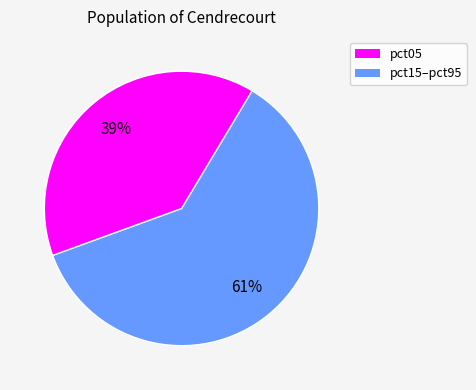

To the nearest percent, what is the difference between the largest and smallest slice percentages?

22%